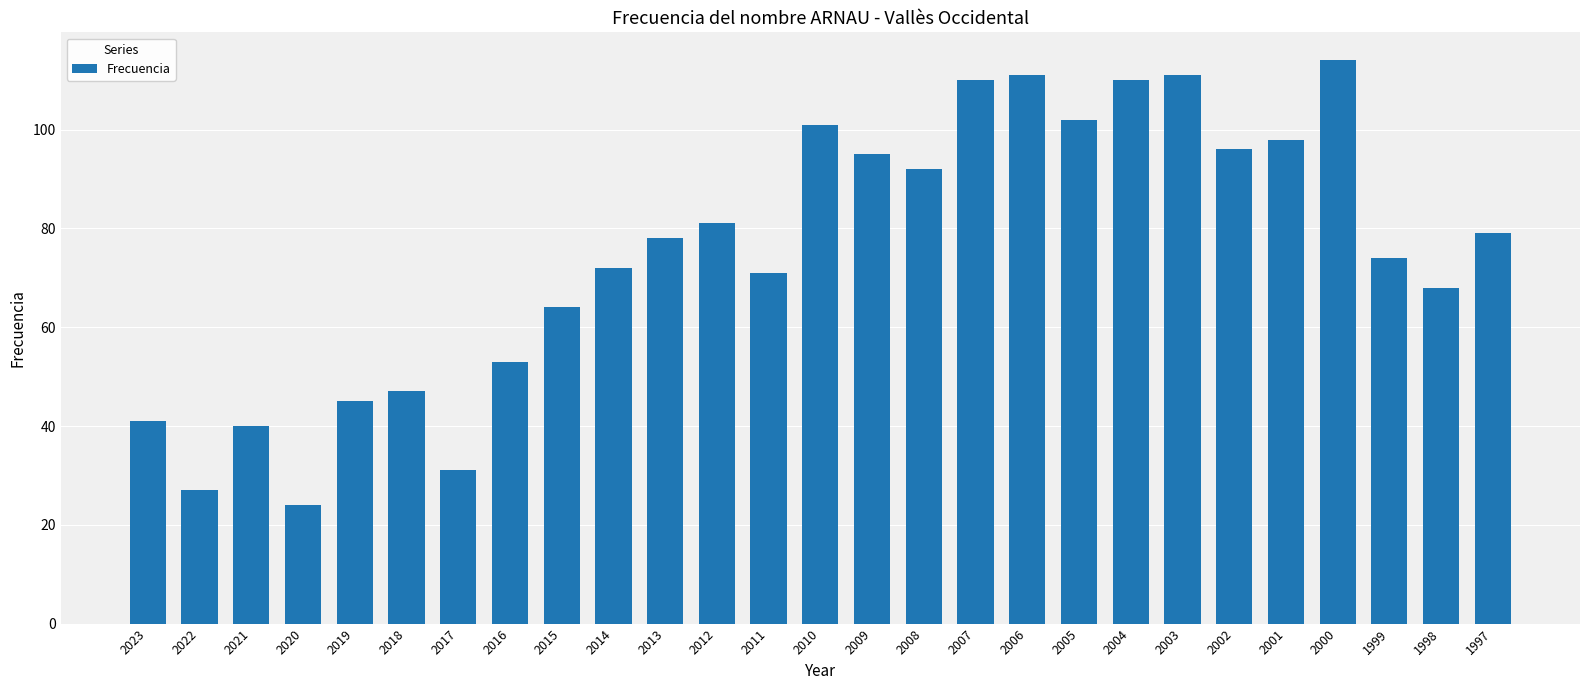

Reading right to left, transcribe all the data shown in this chart.

1997=79	1998=68	1999=74	2000=114	2001=98	2002=96	2003=111	2004=110	2005=102	2006=111	2007=110	2008=92	2009=95	2010=101	2011=71	2012=81	2013=78	2014=72	2015=64	2016=53	2017=31	2018=47	2019=45	2020=24	2021=40	2022=27	2023=41